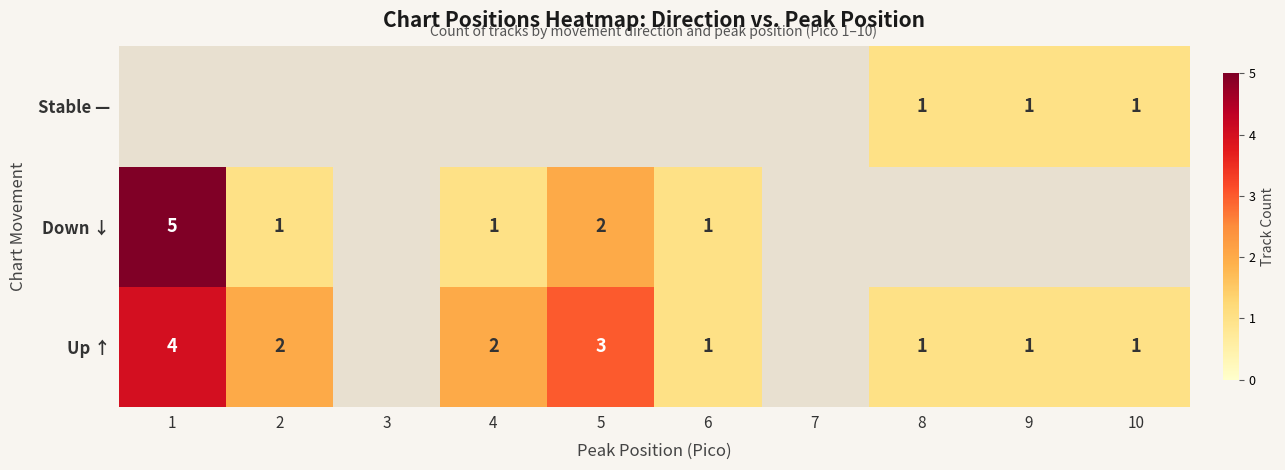

Is it true that Up ↑ equals 1 at 8?

True